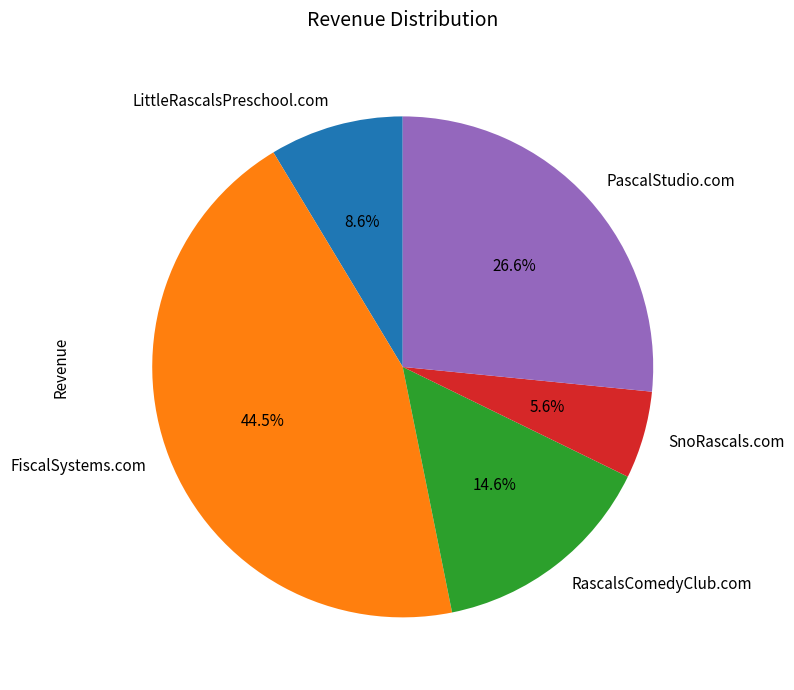

Which slice is the largest?

FiscalSystems.com